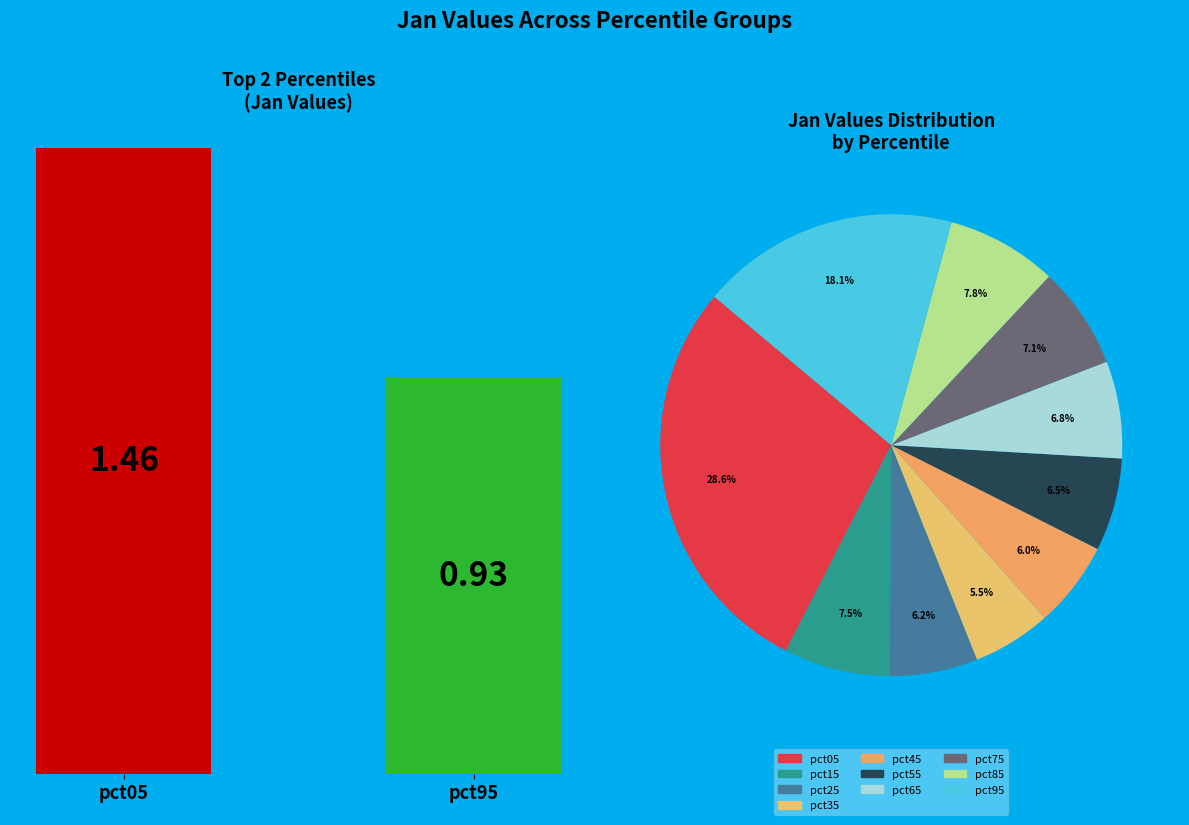

True or false: pct55 accounts for 20% of the total.

False